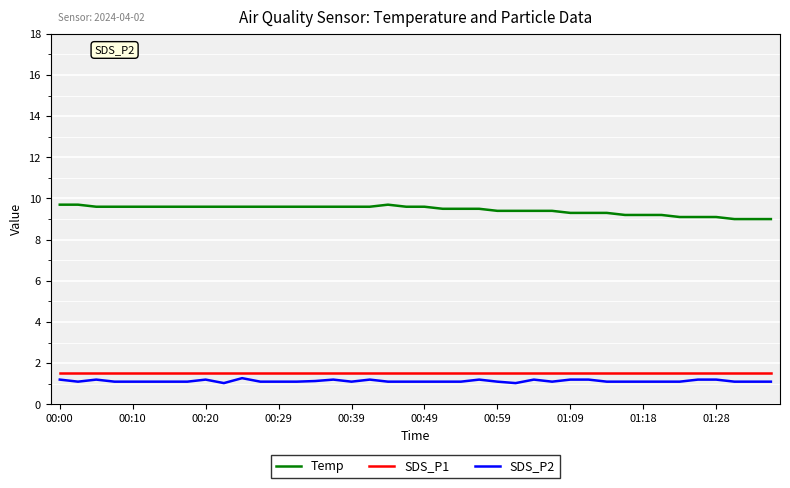

Does the chart have visible grid lines?

Yes